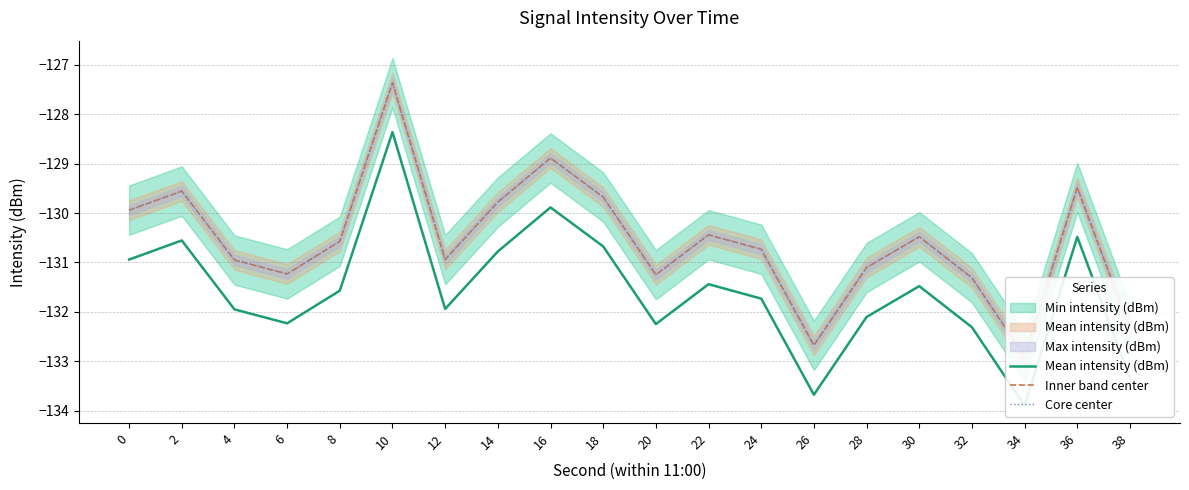

Is this an area chart (filled region under the line)?

No